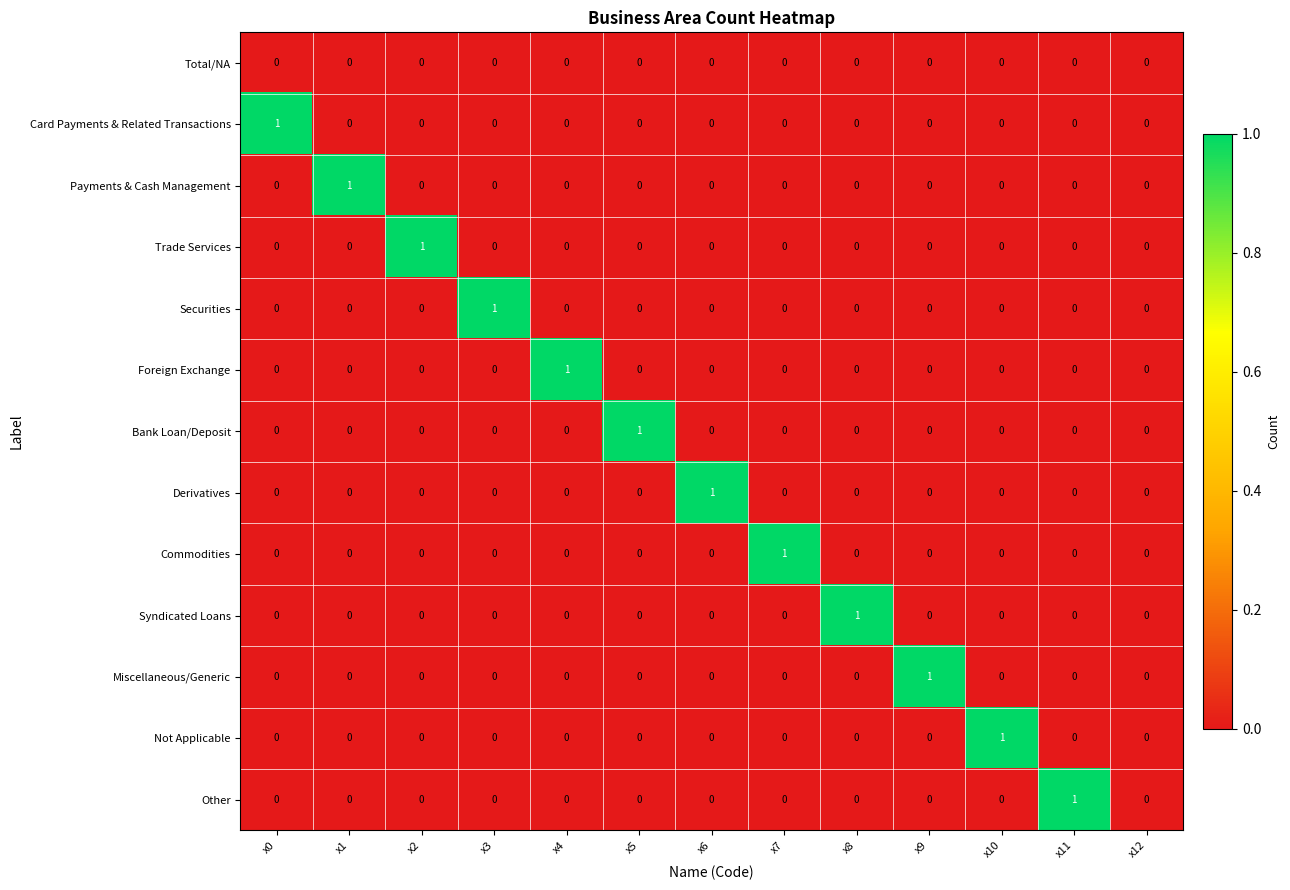

Which category has the highest value in the Syndicated Loans series?

x8